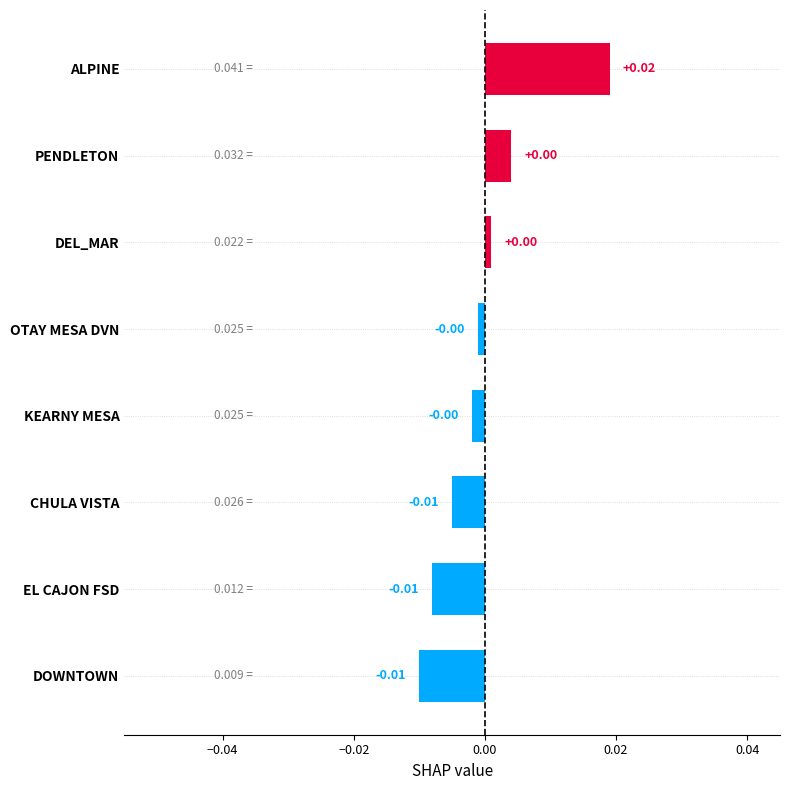

Between EL CAJON FSD and DEL_MAR, which is larger?

DEL_MAR